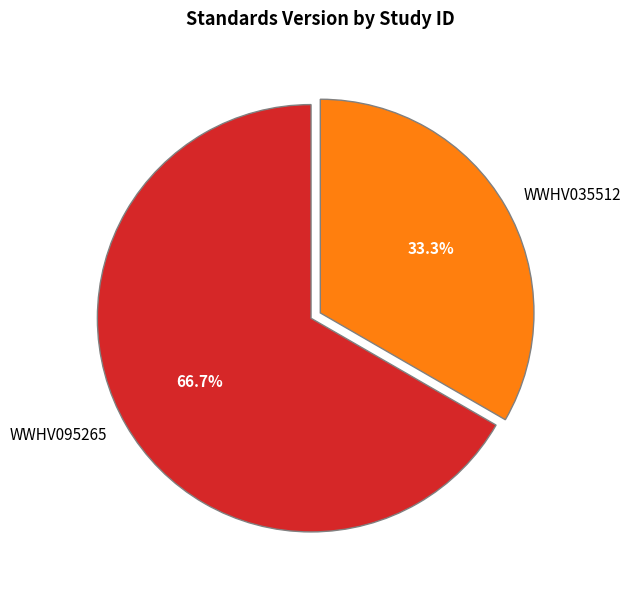

Count the number of slices in the pie.

2